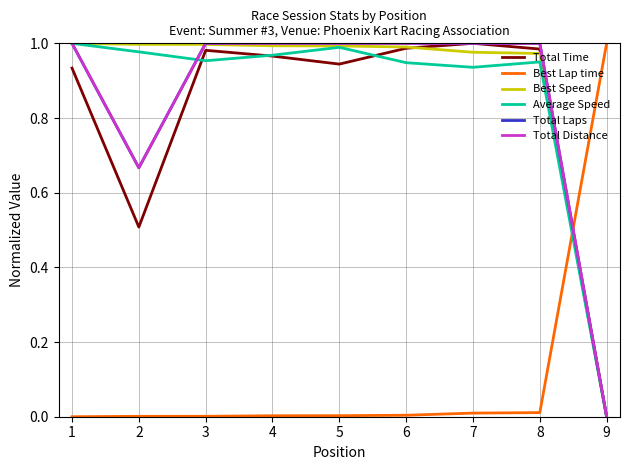

Is this an area chart (filled region under the line)?

No